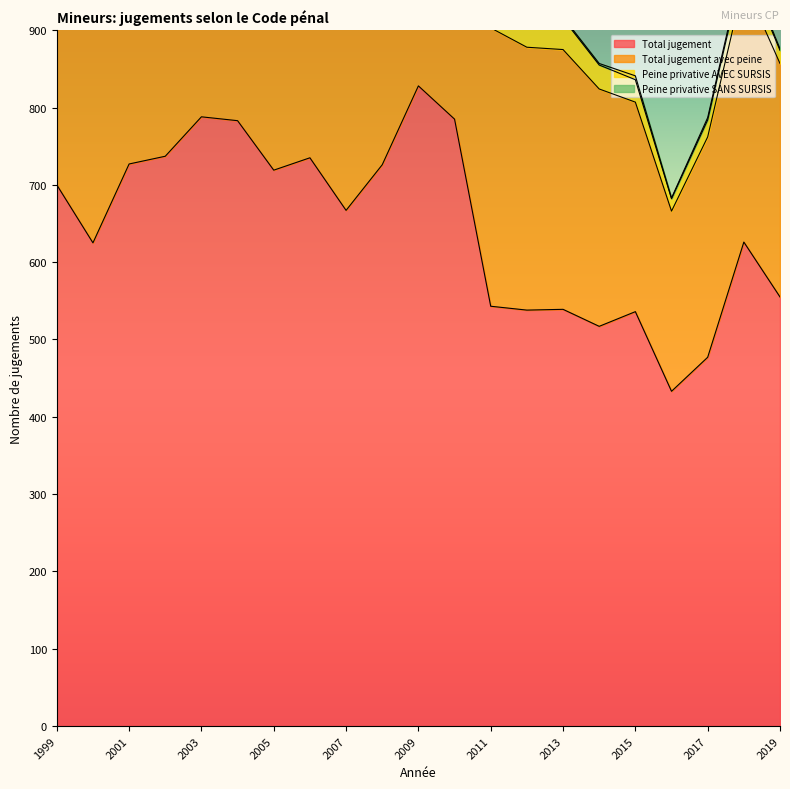

At which category does Total jugement avec peine reach its first local peak?

2003